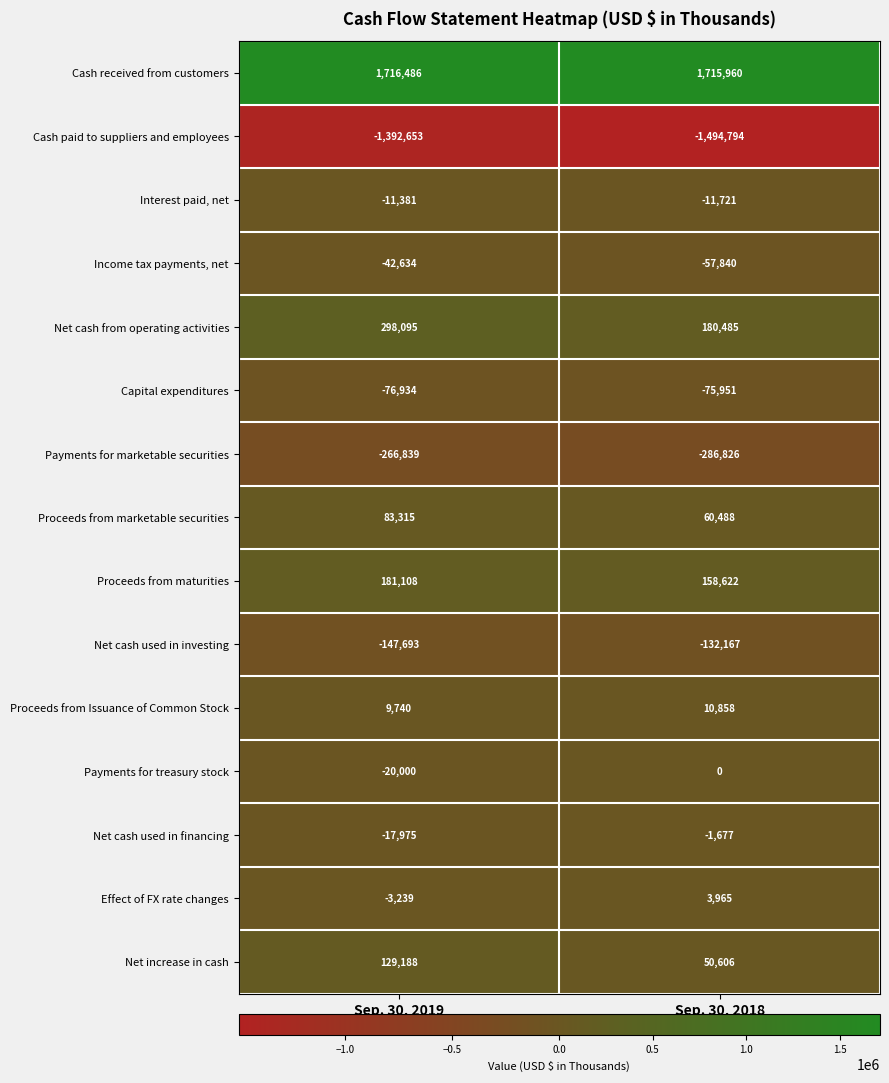

The Net cash used in financing series shows -7506 at Sep. 30, 2019. True or false?

False